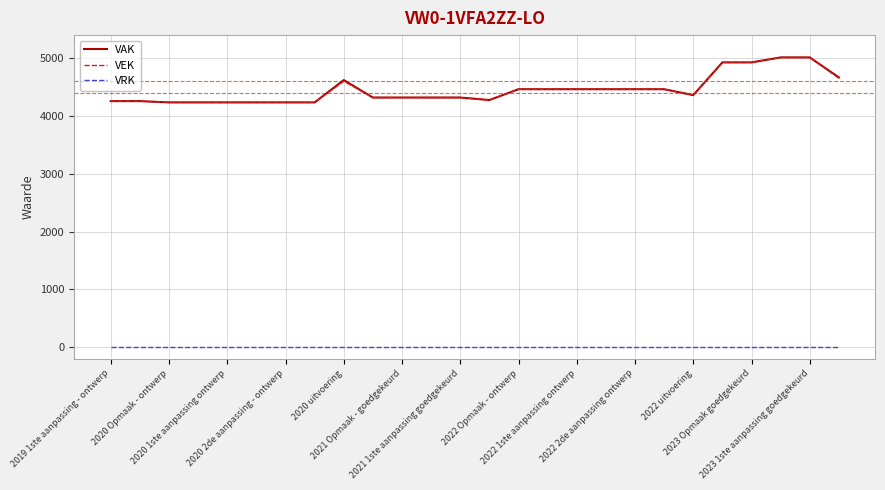

What is the sum of all VAK values?

115809